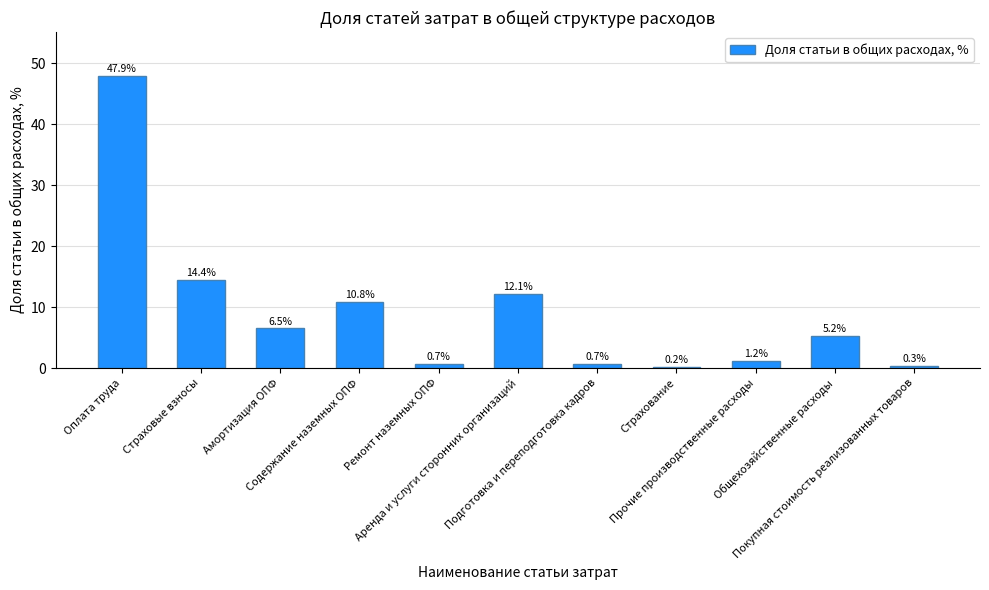

Reading left to right, transcribe all the data shown in this chart.

Оплата труда=47.9	Страховые взносы=14.4	Амортизация ОПФ=6.5	Содержание наземных ОПФ=10.8	Ремонт наземных ОПФ=0.7	Аренда и услуги сторонних организаций=12.1	Подготовка и переподготовка кадров=0.7	Страхование=0.2	Прочие производственные расходы=1.2	Общехозяйственные расходы=5.2	Покупная стоимость реализованных товаров=0.3